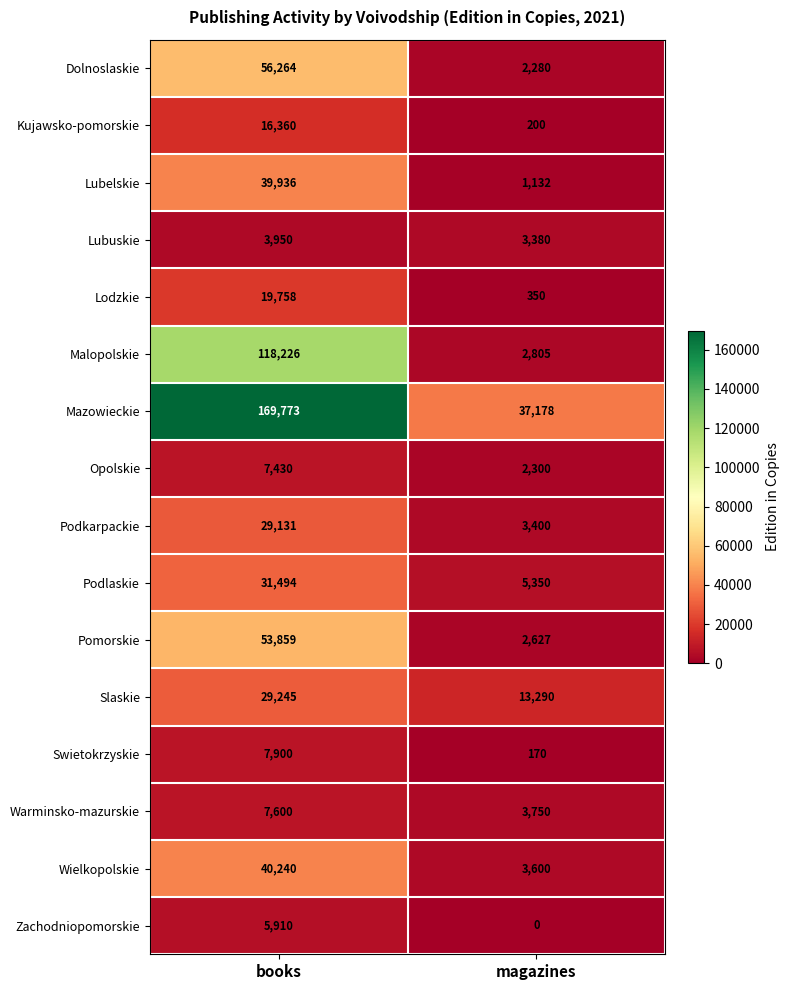

Which series has the largest range (max minus min)?

Mazowieckie